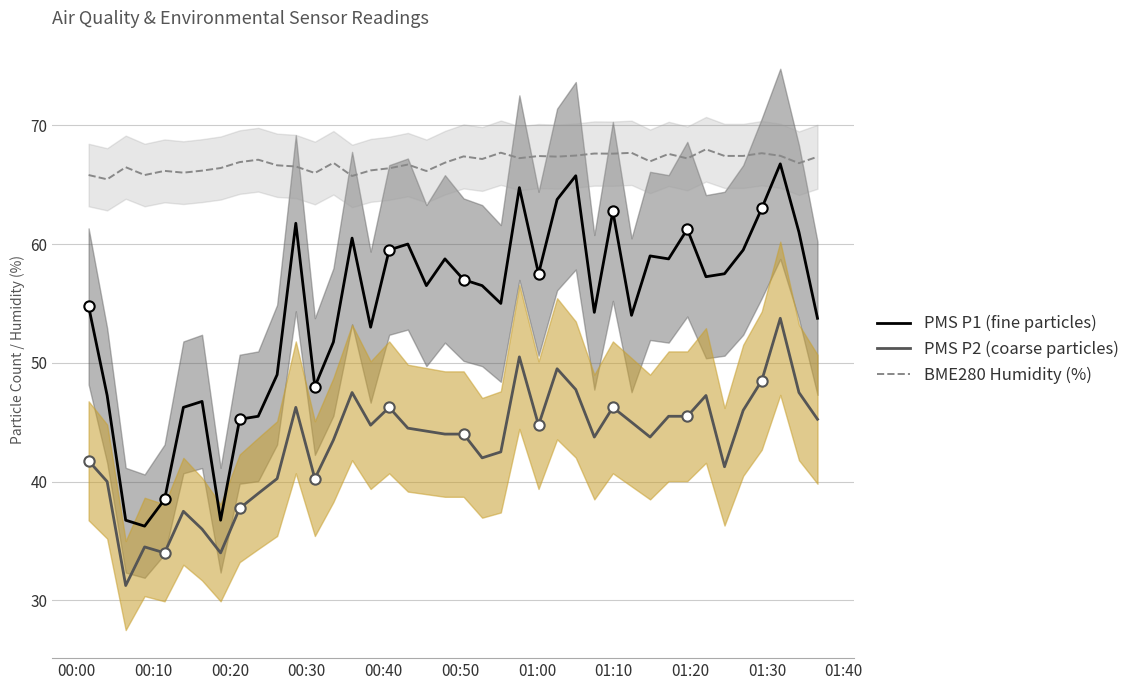

What are all the series names shown in the legend?

PMS_P1, PMS_P2, BME280_humidity